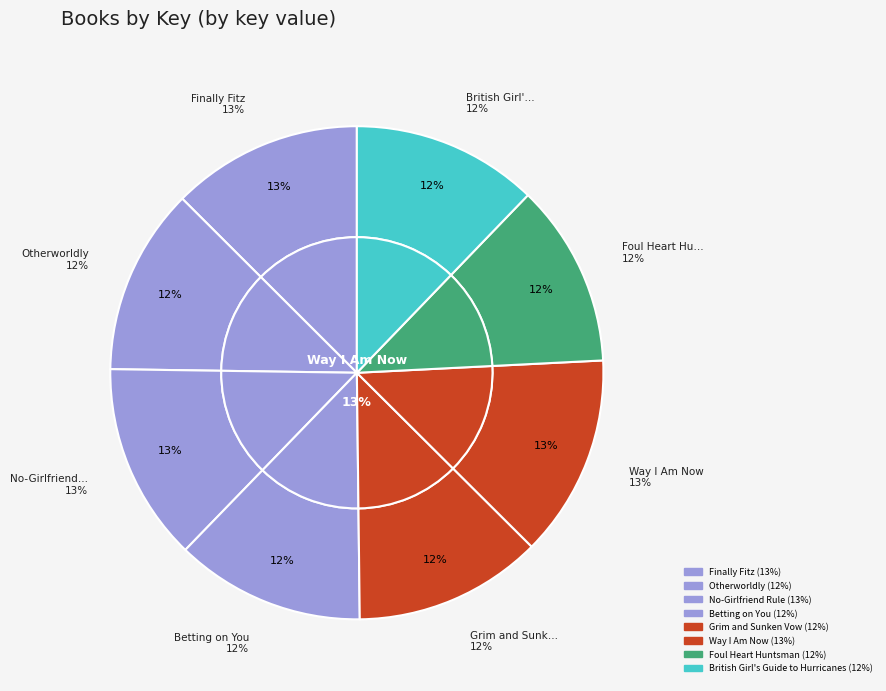

To the nearest percent, what is the average slice percentage?

12%